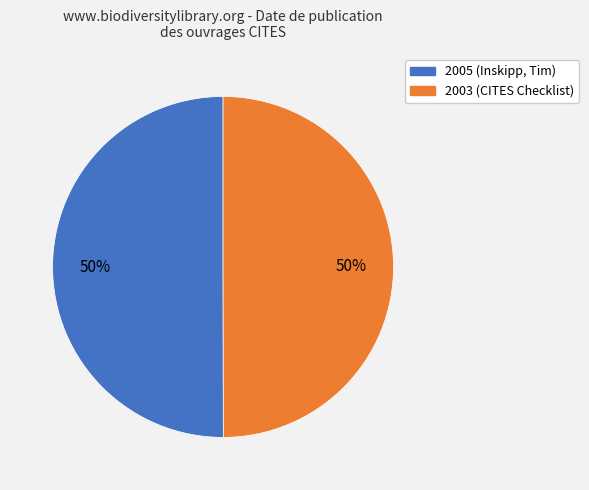

The 2005 slice represents 50% of the pie. True or false?

True